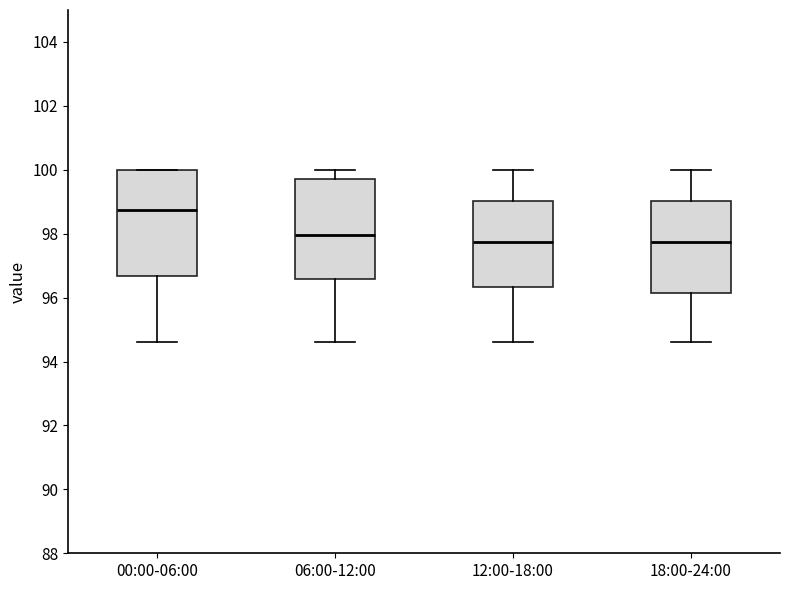

Reading left to right, read every box against the y-axis: the position of its median line, the range the box covers, and the ends of its whiskers. The values are not printed on the chart, so give them approximately, as read against the axis.

00:00-06:00: median 98.8, box 96.6 to 100.0, whiskers 94.6 to 100.0
06:00-12:00: median 98.0, box 96.6 to 99.8, whiskers 94.6 to 100.0
12:00-18:00: median 97.8, box 96.4 to 99.0, whiskers 94.6 to 100.0
18:00-24:00: median 97.8, box 96.2 to 99.0, whiskers 94.6 to 100.0